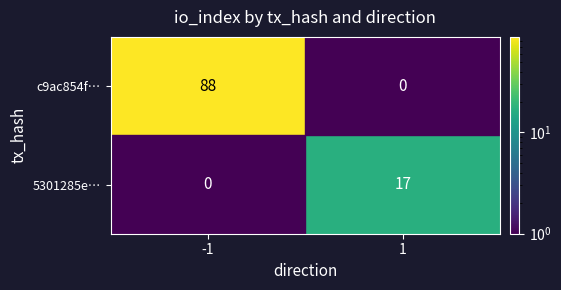

Is it true that 5301285e… equals 17 at 1?

True